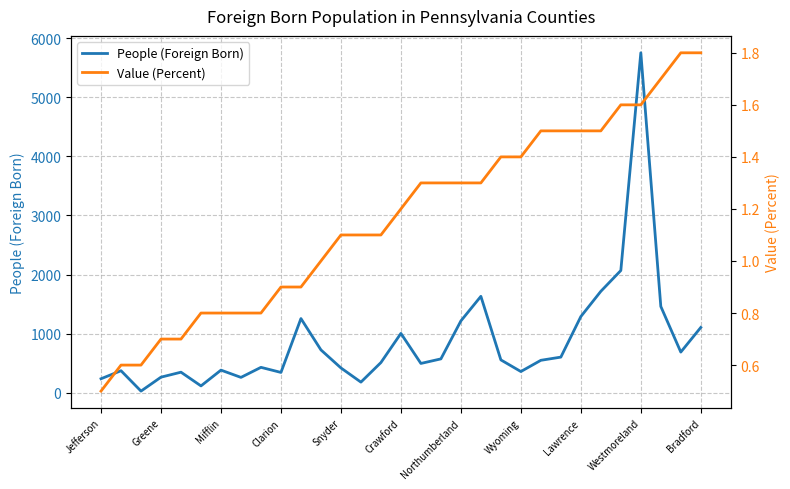

True or false: People (Foreign Born) has a value of 5750 at Westmoreland.

True